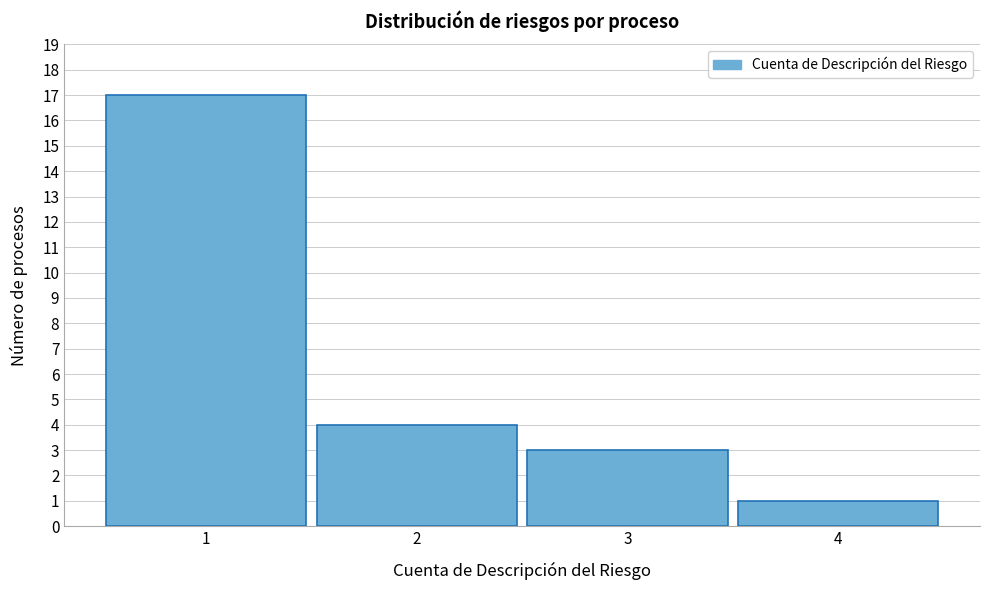

Reading left to right, what are all the values shown in this chart?

17	4	3	1